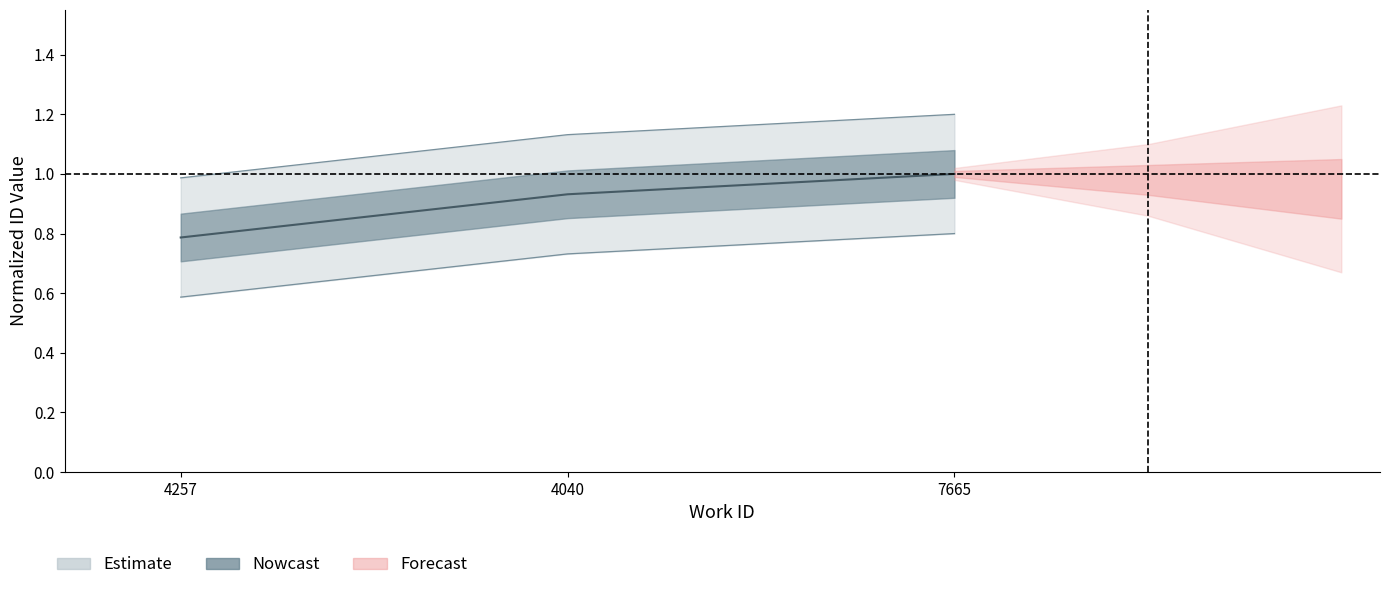

How many data points does each series have?

3